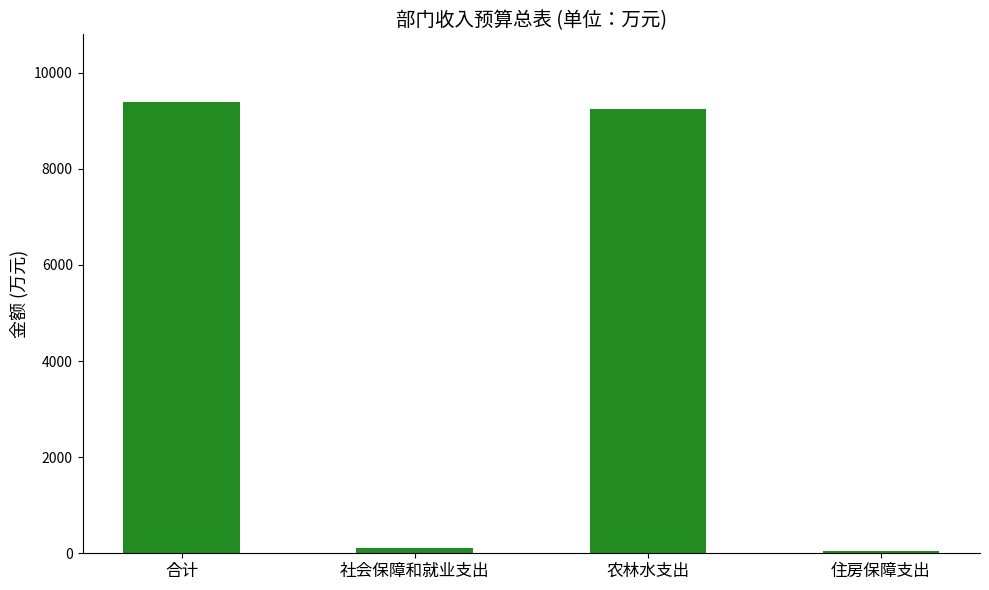

What is the difference between the values at 农林水支出 and 住房保障支出?

9197.8